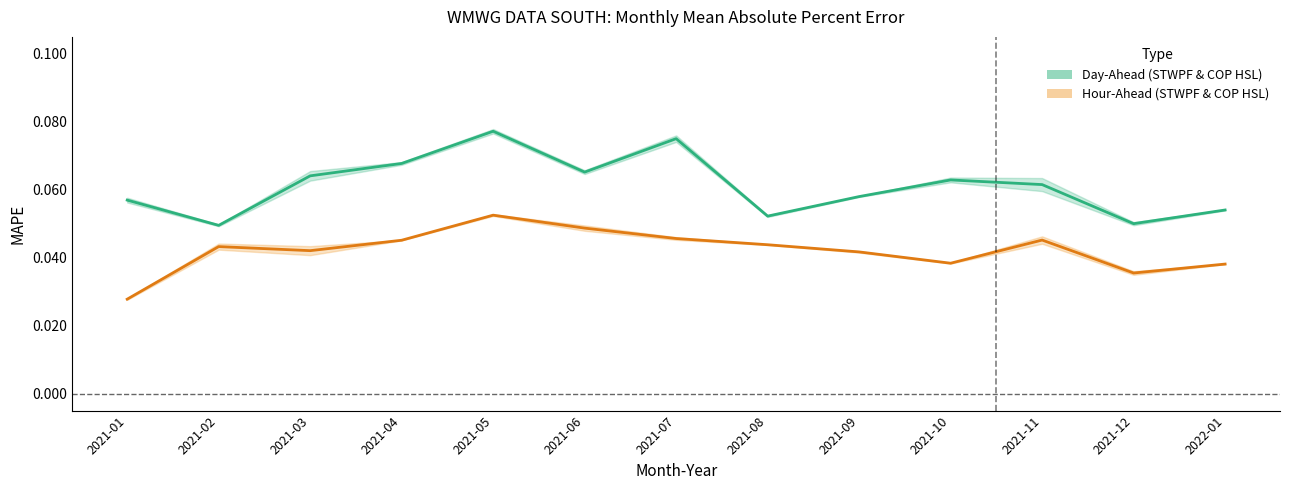

True or false: Day-Ahead STWPF and Hour-Ahead STWPF intersect in this chart.

False